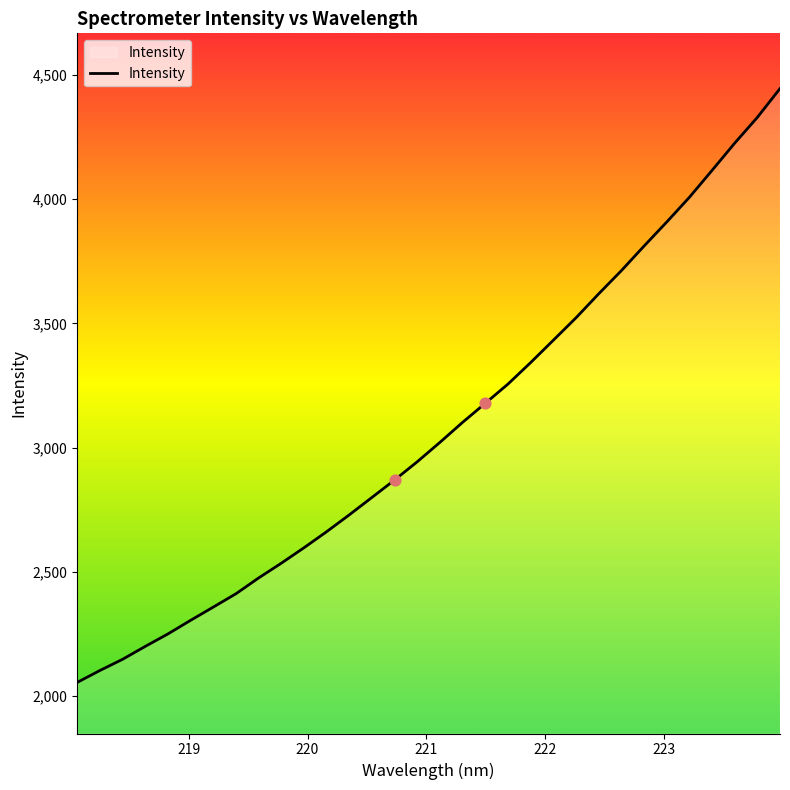

What is the difference between the maximum and minimum values?

2390.4